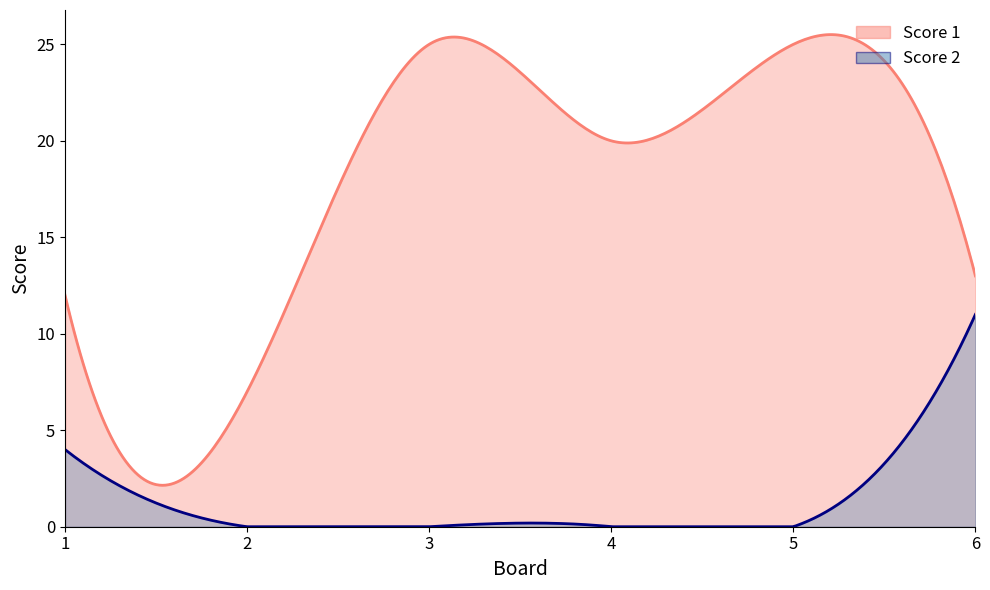

What is the difference between the second highest and minimum values in the Score 2 series?

4